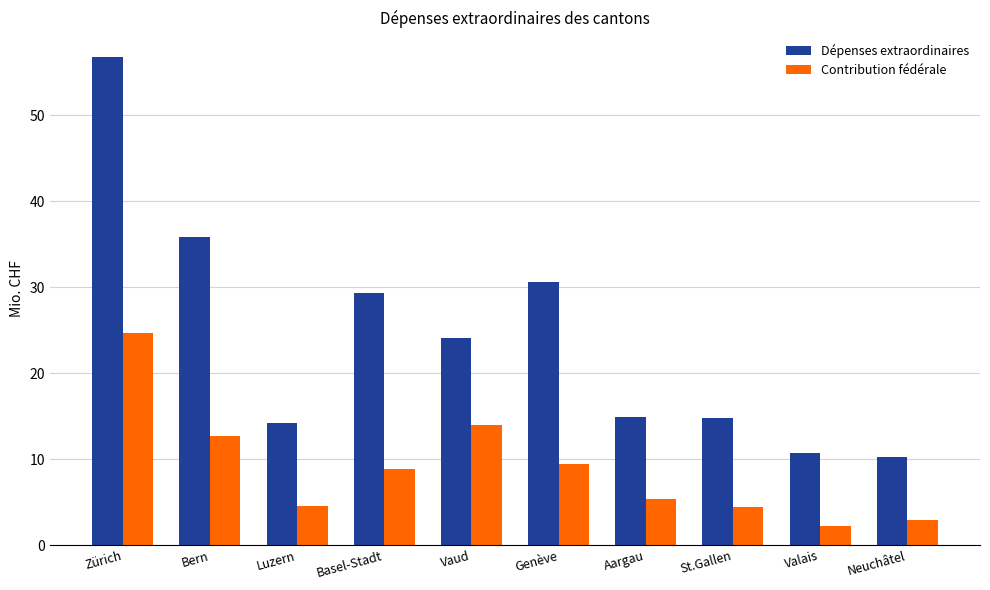

What are all the series names shown in the legend?

Dépenses extraordinaires, Contribution fédérale